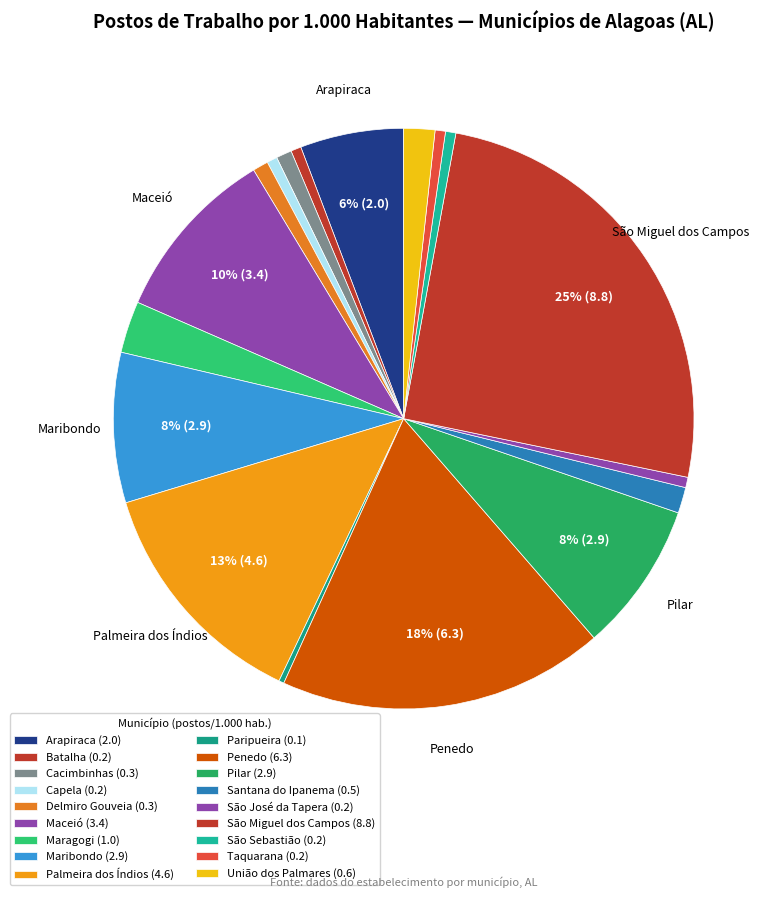

Which category has the biggest portion of the pie?

São Miguel dos Campos